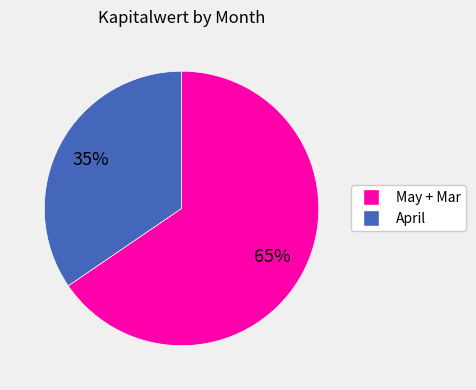

Is there a majority slice in this chart?

Yes